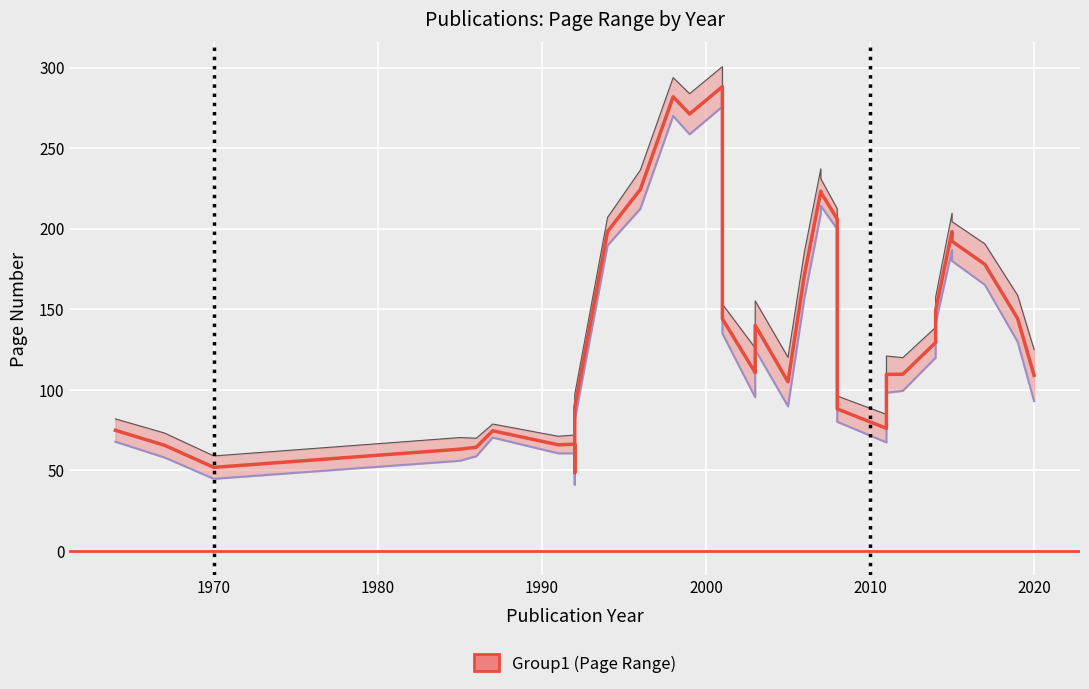

How many values in the Seite Von series are below 120?

19